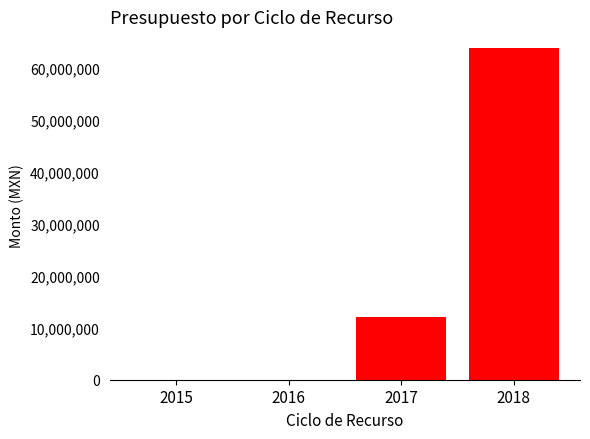

What is the maximum value shown in the chart?

63734749.0